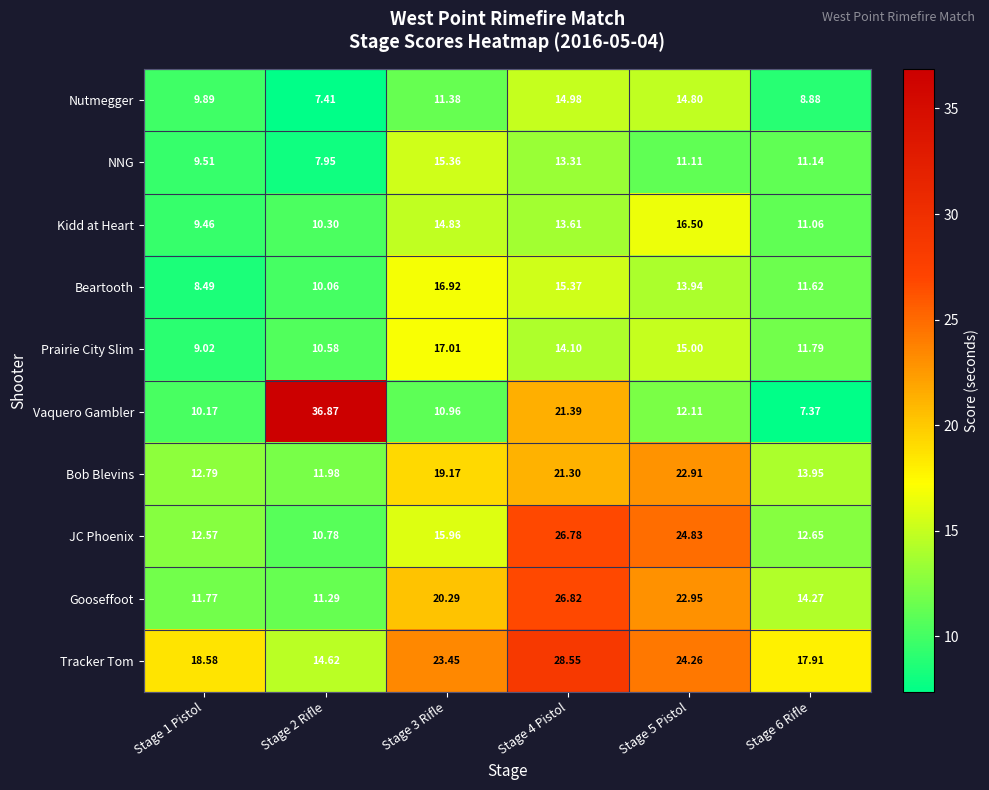

Rank the series by their maximum value, from highest to lowest.

Vaquero Gambler, Tracker Tom, Gooseffoot, JC Phoenix, Bob Blevins, Prairie City Slim, Beartooth, Kidd at Heart, NNG, Nutmegger